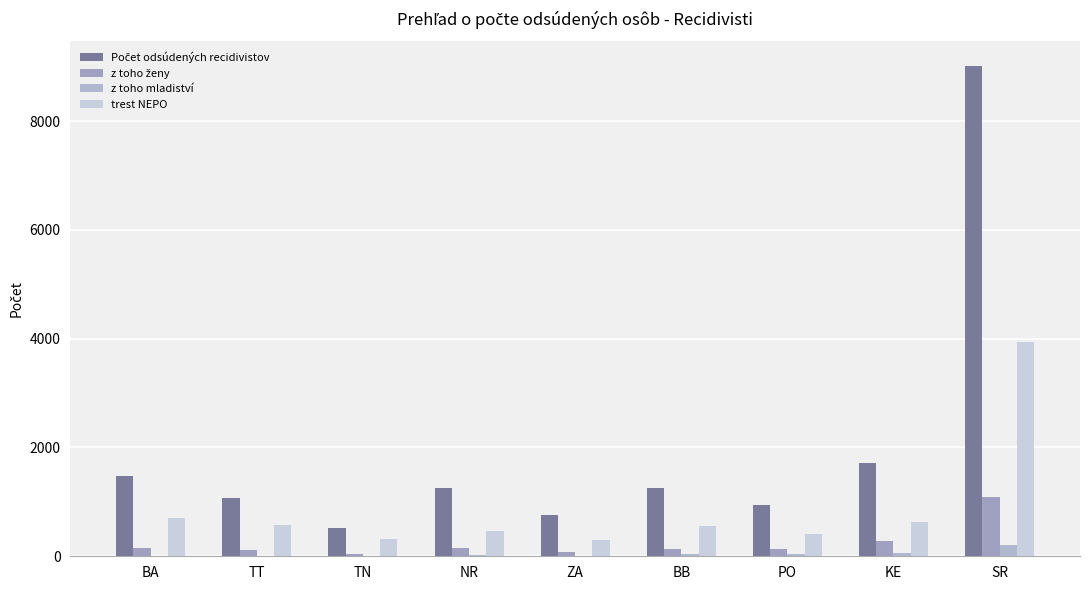

At which label does z toho mladiství reach its peak?

SR